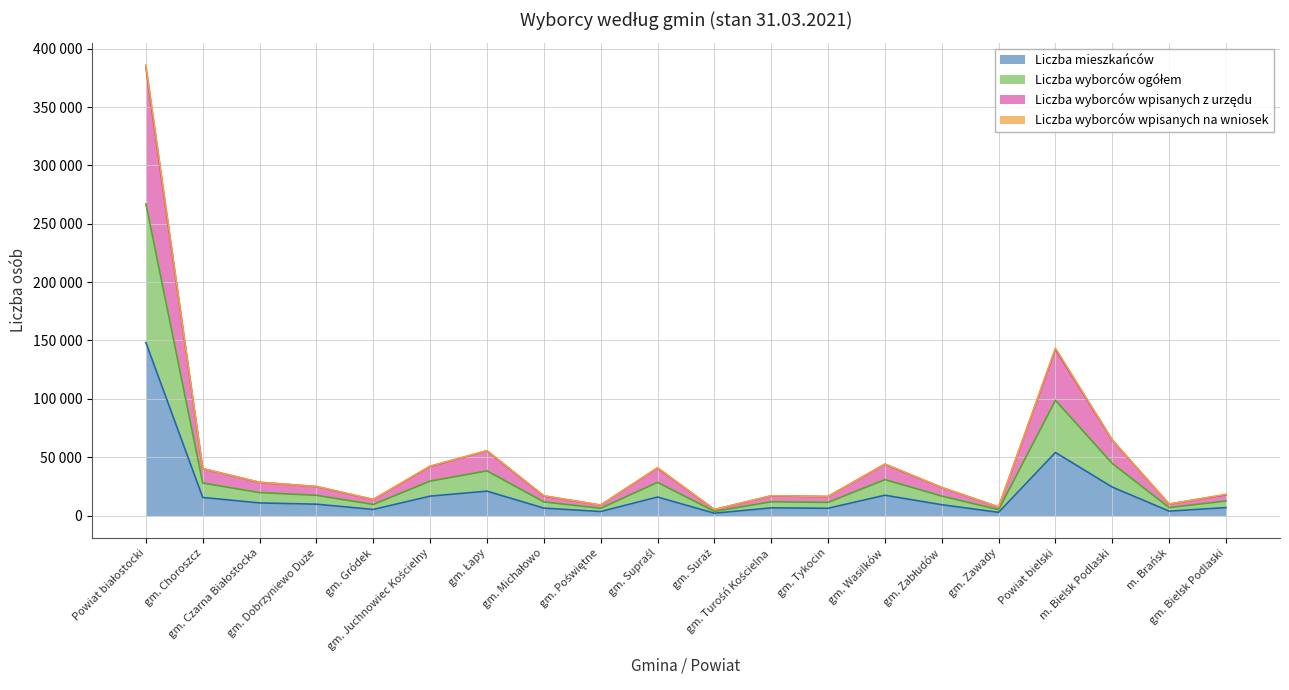

Does the chart have visible grid lines?

Yes